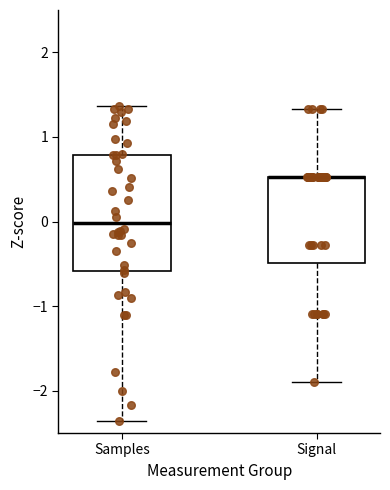

Reading left to right, read every box against the y-axis: the position of its median line, the range the box covers, and the ends of its whiskers. The values are not printed on the chart, so give them approximately, as read against the axis.

Samples: median 0.0, box -0.6 to 0.8, whiskers -2.4 to 1.4
Signal: median 0.5 (drawn on the box's upper edge), box -0.5 to 0.5, whiskers -1.9 to 1.3